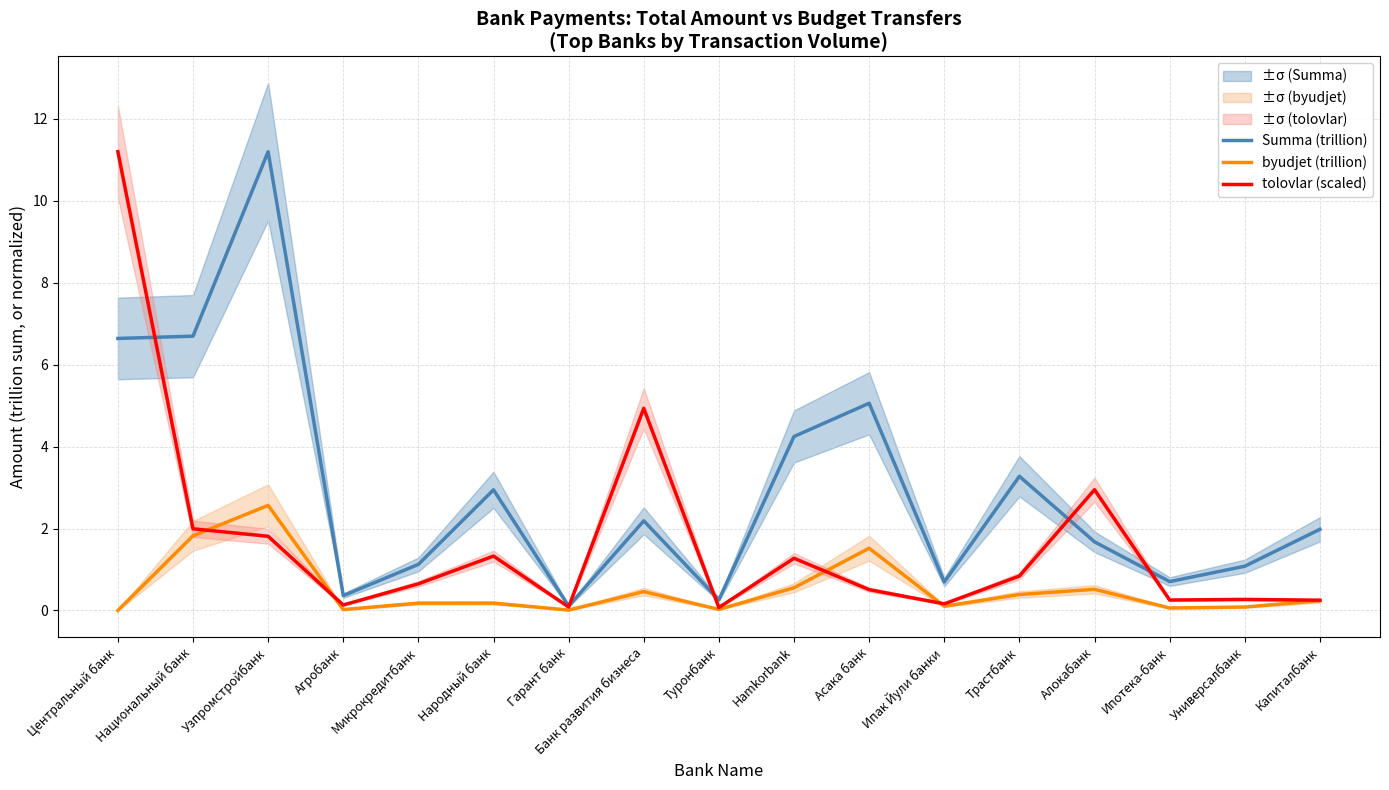

Where is the first local minimum for Summa (trillion)?

Агробанк